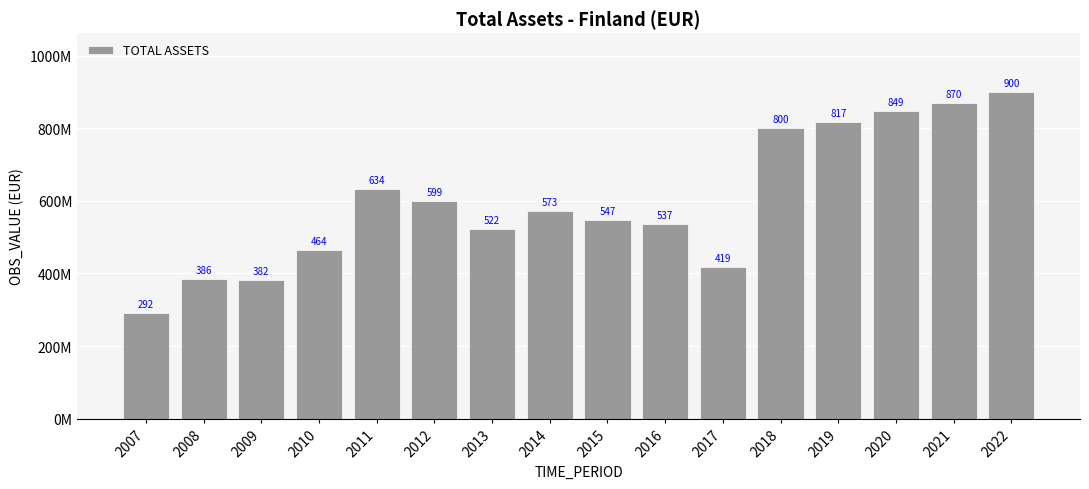

Which has a higher value, 2022 or 2018?

2022